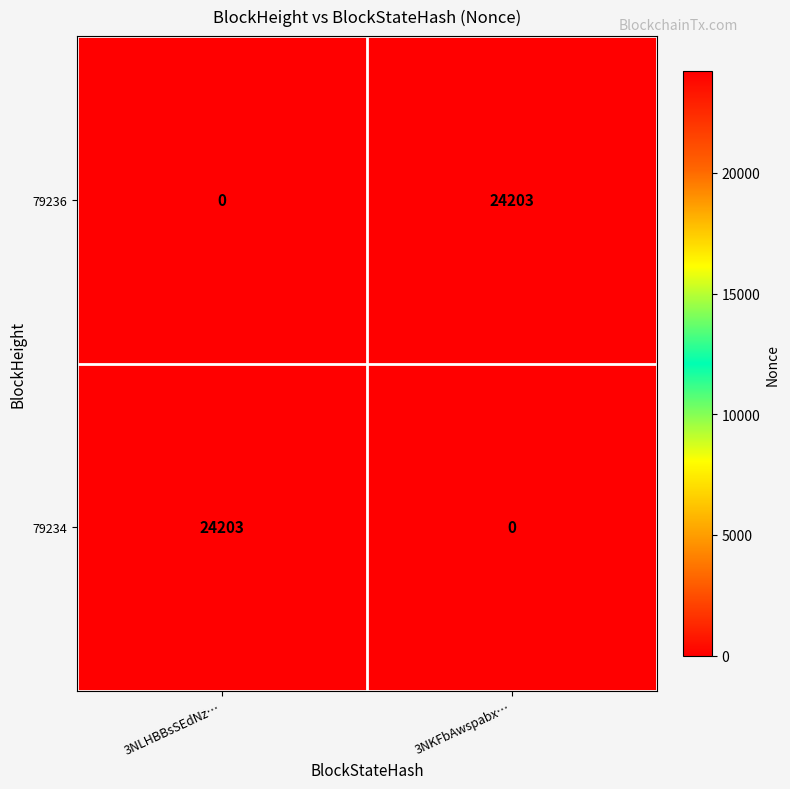

Reading left to right, list all the values displayed in this chart.

79236: 0	24203
79234: 24203	0